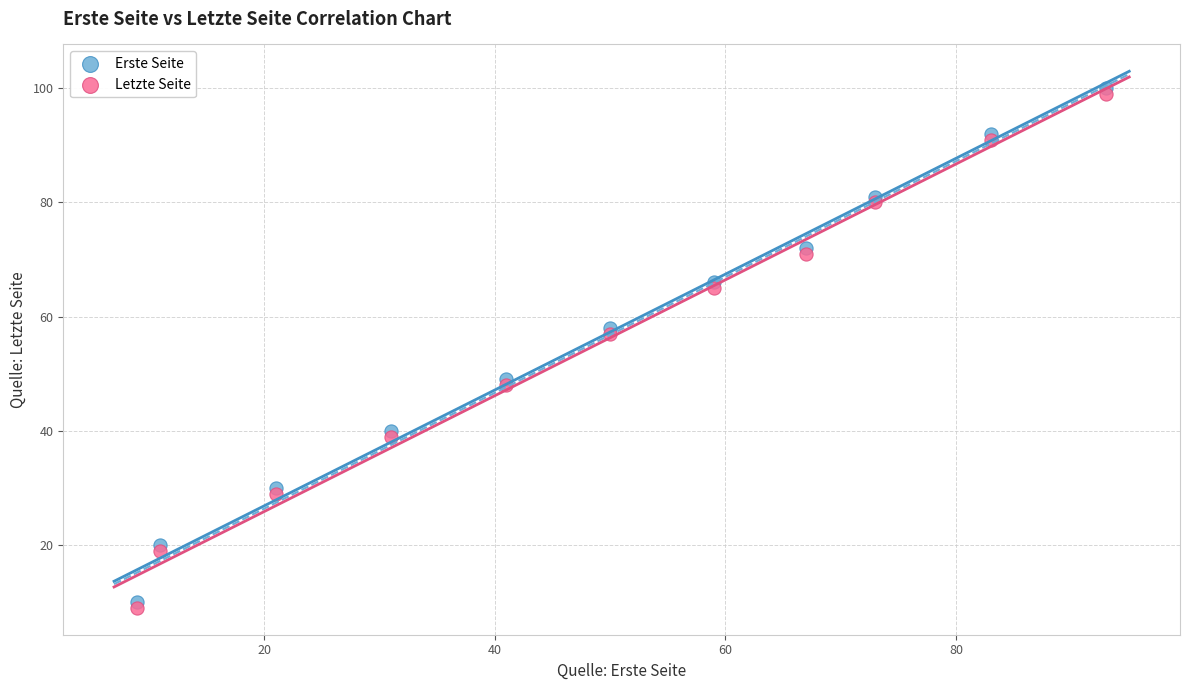

What are all the series names shown in the legend?

Erste Seite, Letzte Seite